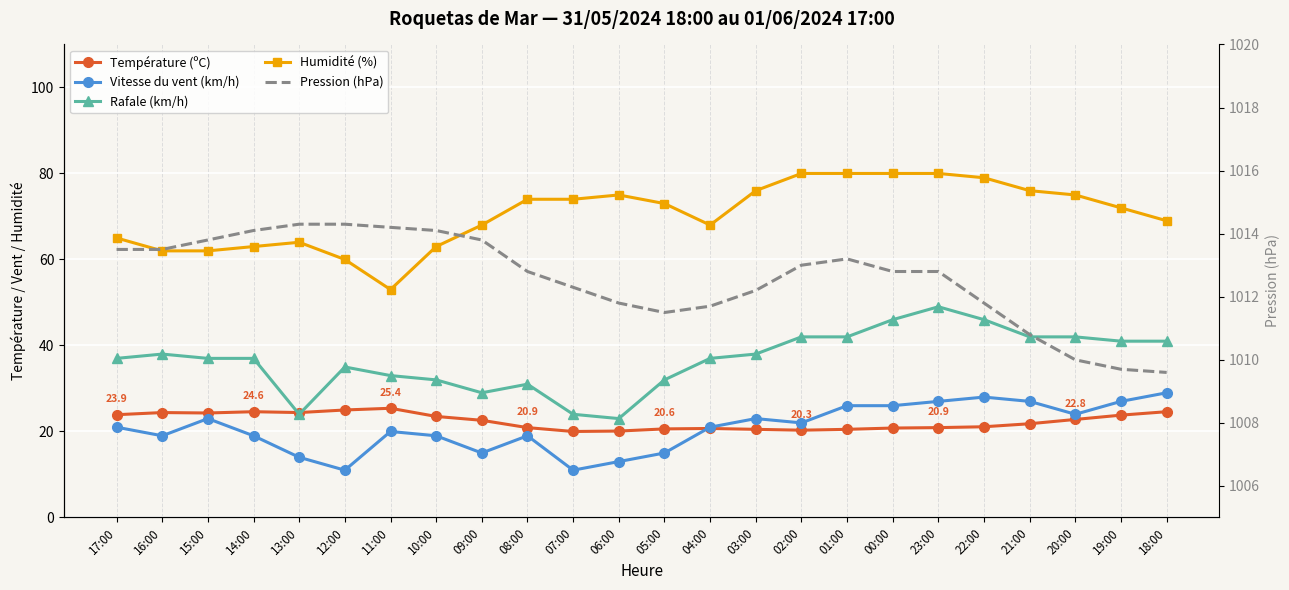

Is this an area chart (filled region under the line)?

No